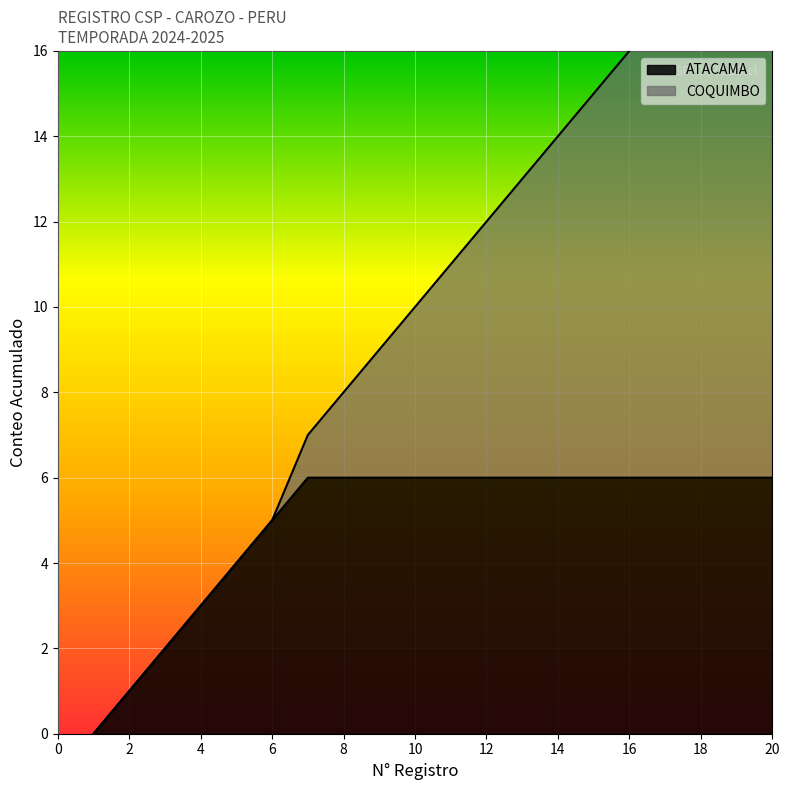

Reading left to right, what are all the values shown in this chart?

ATACAMA: 1=1	2=2	3=3	4=4	5=5	6=6	7=6	8=6	9=6	10=6	11=6	12=6	13=6	14=6	15=6	16=6
COQUIMBO: 1=0	2=0	3=0	4=0	5=0	6=0	7=7	8=8	9=9	10=10	11=11	12=12	13=13	14=14	15=15	16=16